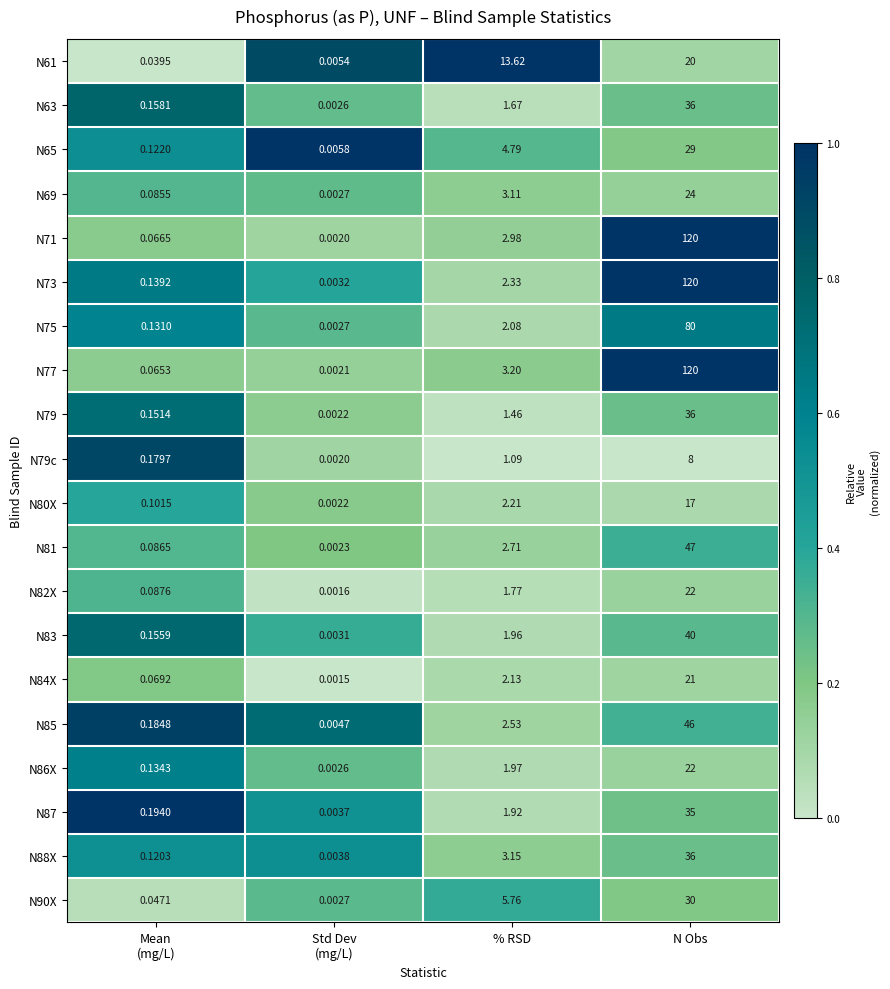

At how many categories does at least one series exceed 0?

4